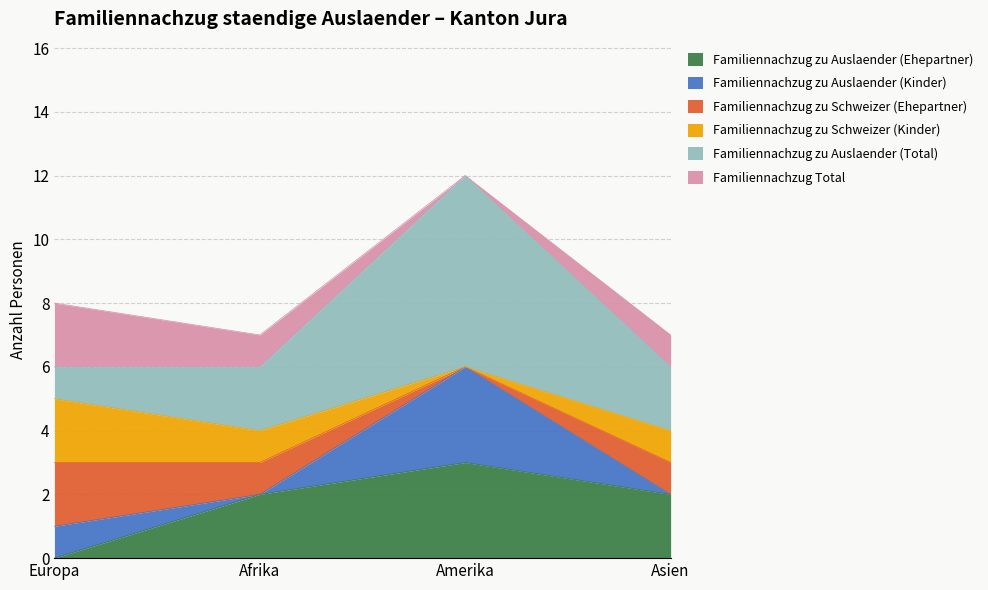

What is the difference between the maximum and minimum values in the Familiennachzug zu Auslaender (Total) series?

5